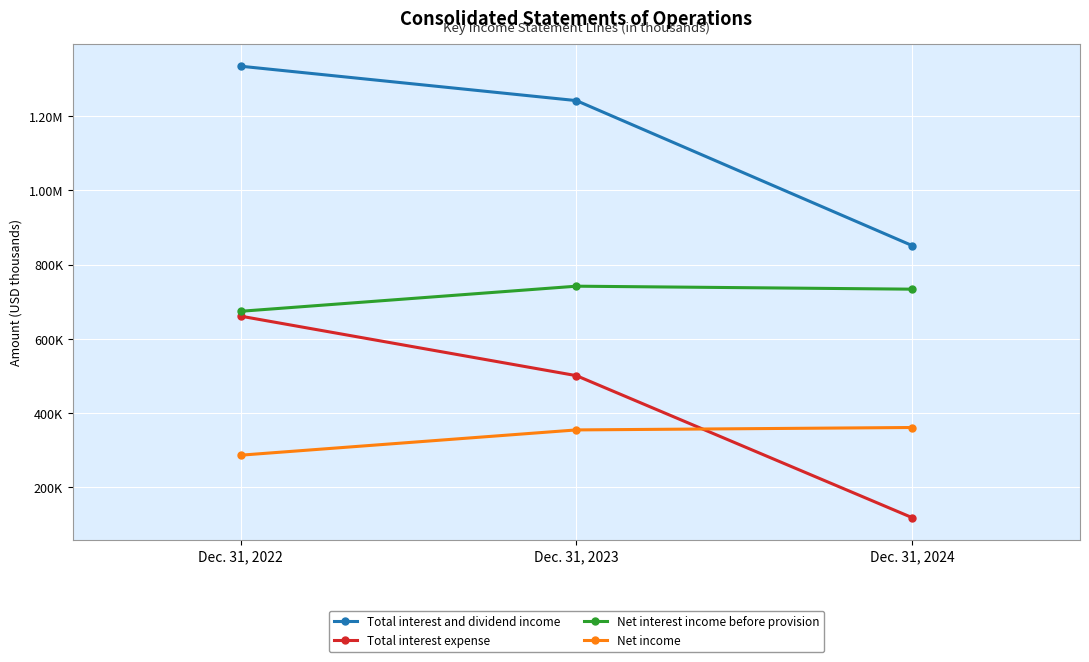

What are all the series names shown in the legend?

Total interest and dividend income, Total interest expense, Net interest income before provision, Net income